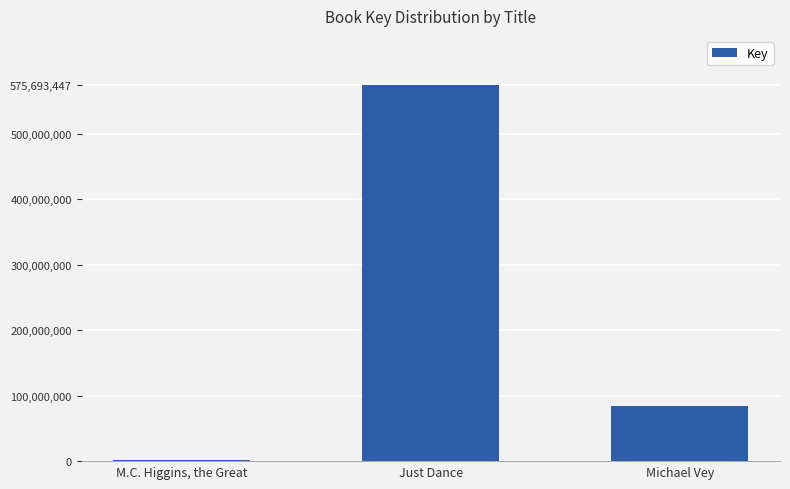

What is the greatest value displayed?

575693447